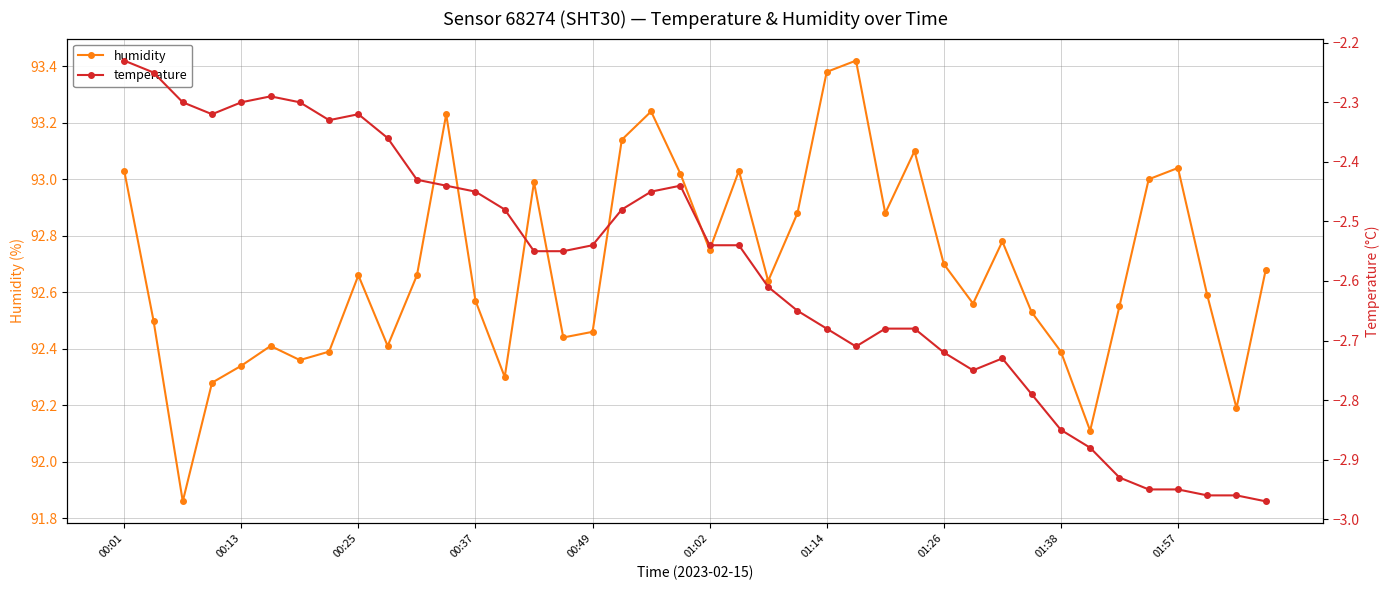

Reading right to left, what are all the values shown in this chart?

humidity: 92.7	92.2	92.6	93.0	93.0	92.5	92.1	92.4	92.5	92.8	92.6	92.7	93.1	92.9	93.4	93.4	92.9	92.6	93.0	92.8	93.0	93.2	93.1	92.5	92.4	93.0	92.3	92.6	93.2	92.7	92.4	92.7	92.4	92.4	92.4	92.3	92.3	91.9	92.5	93.0
temperature: -3.0	-3.0	-3.0	-3.0	-3.0	-2.9	-2.9	-2.9	-2.8	-2.7	-2.8	-2.7	-2.7	-2.7	-2.7	-2.7	-2.6	-2.6	-2.5	-2.5	-2.4	-2.5	-2.5	-2.5	-2.5	-2.5	-2.5	-2.5	-2.4	-2.4	-2.4	-2.3	-2.3	-2.3	-2.3	-2.3	-2.3	-2.3	-2.2	-2.2